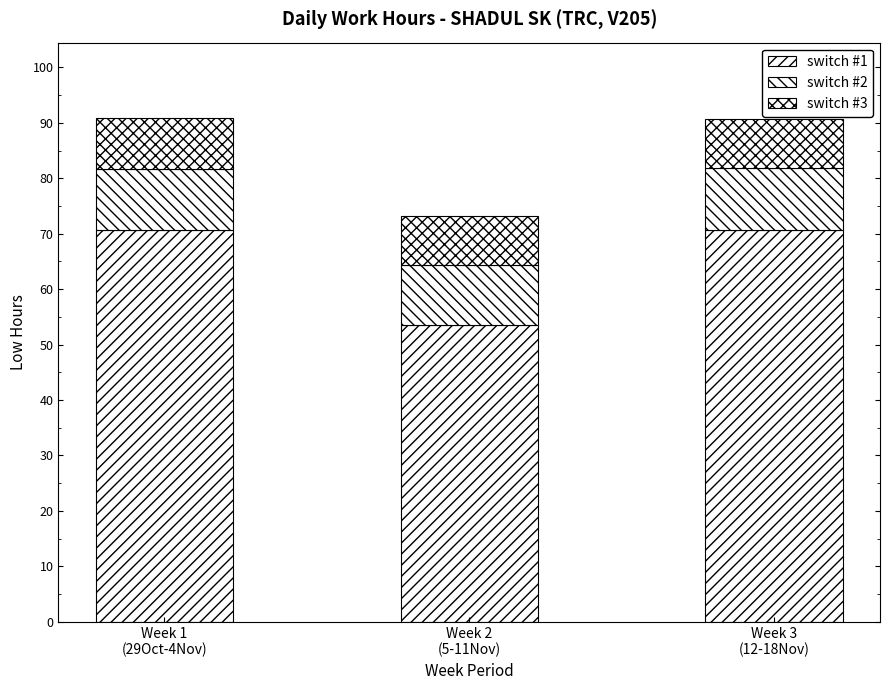

Between Week 1
(29Oct-4Nov) and Week 3
(12-18Nov), which series saw the biggest shift?

switch #3